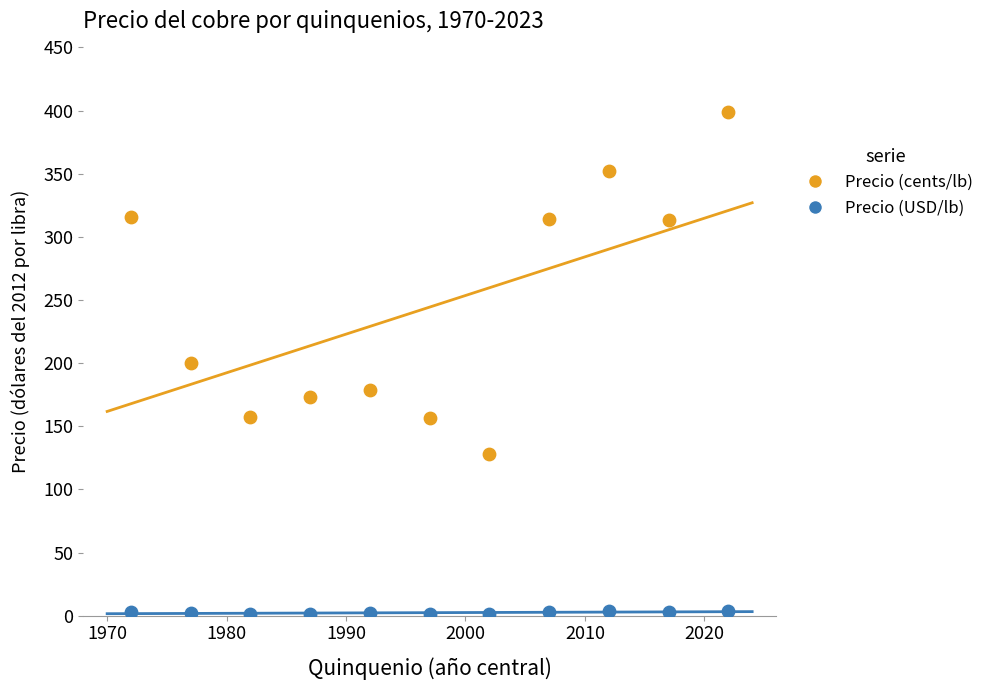

Which series reaches the minimum Y coordinate?

Precio (USD/lb)